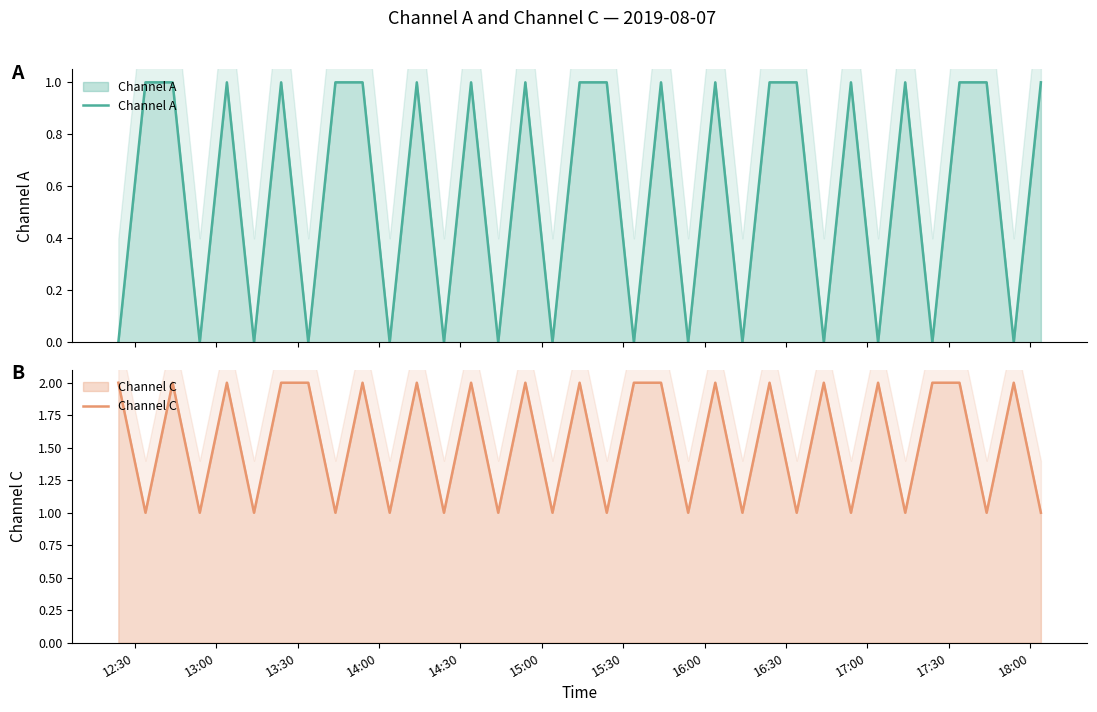

True or false: Channel C and Channel A intersect in this chart.

False